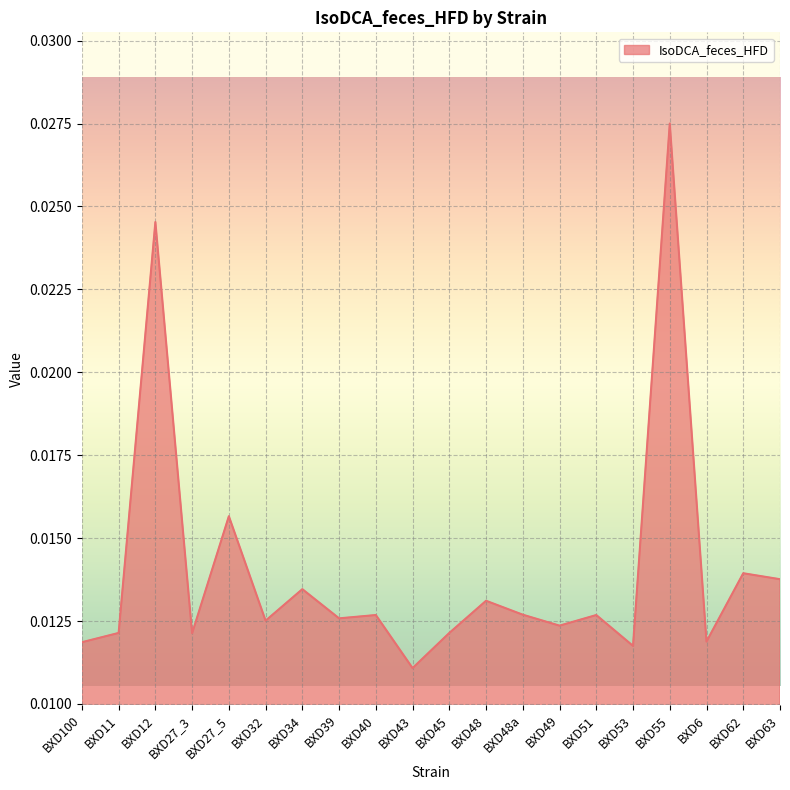

How many lines are shown in the chart?

1